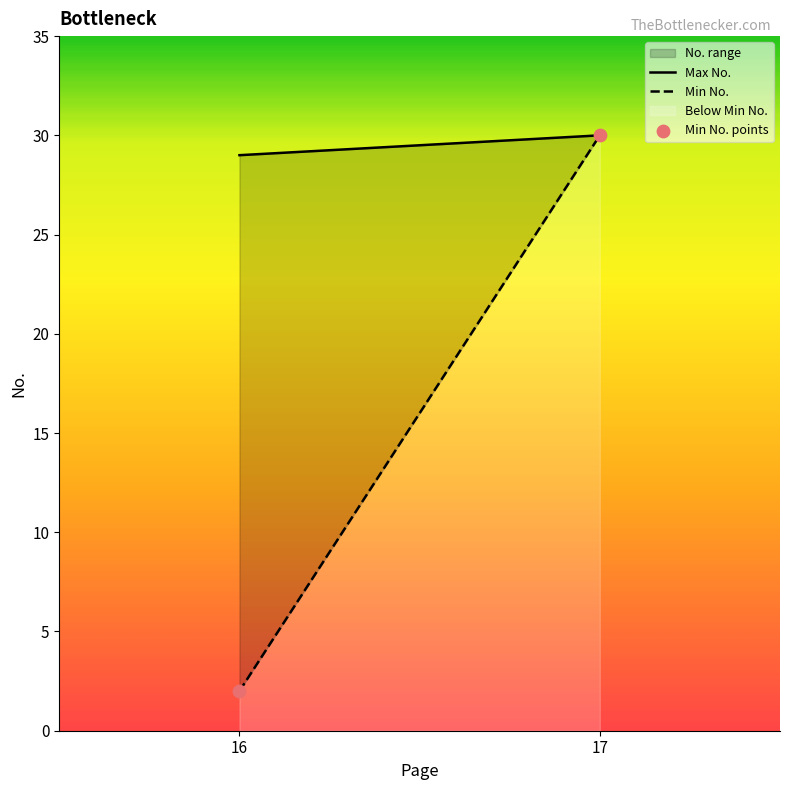

What is the range of Y values (max minus min)?

28